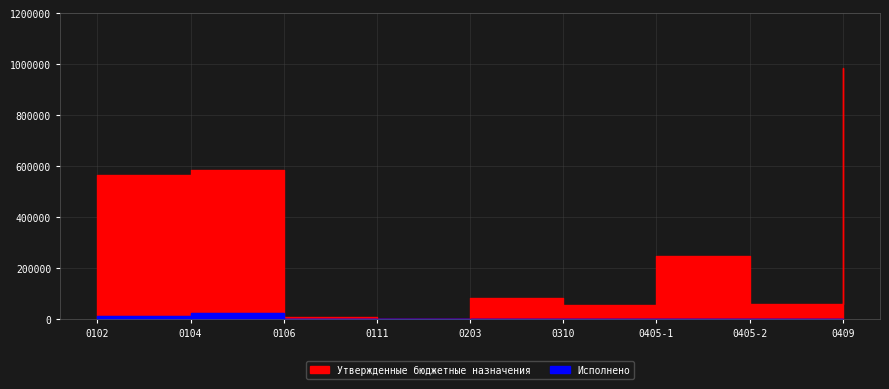

What is the label of the 3rd point from the left?

0106